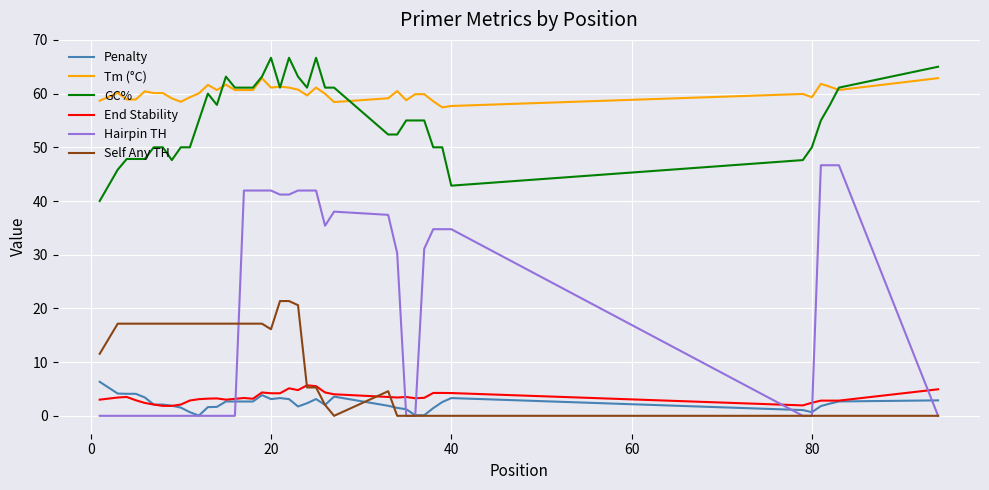

True or false: Hairpin TH and Self Any TH cross at least once.

True